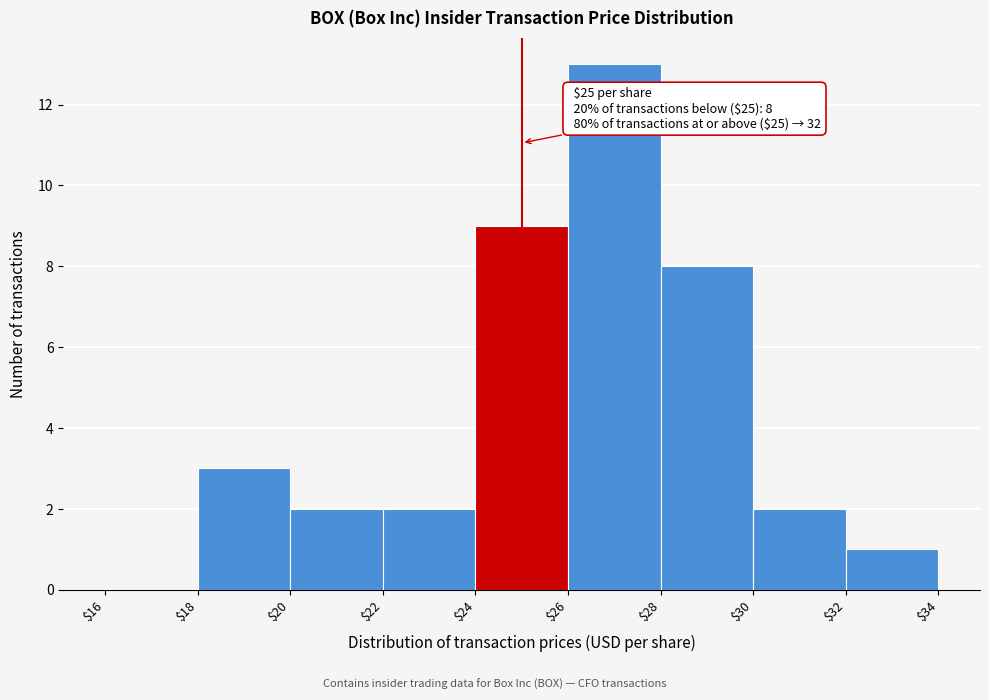

Over which range of the x-axis is the bar tallest?

$26 to $28